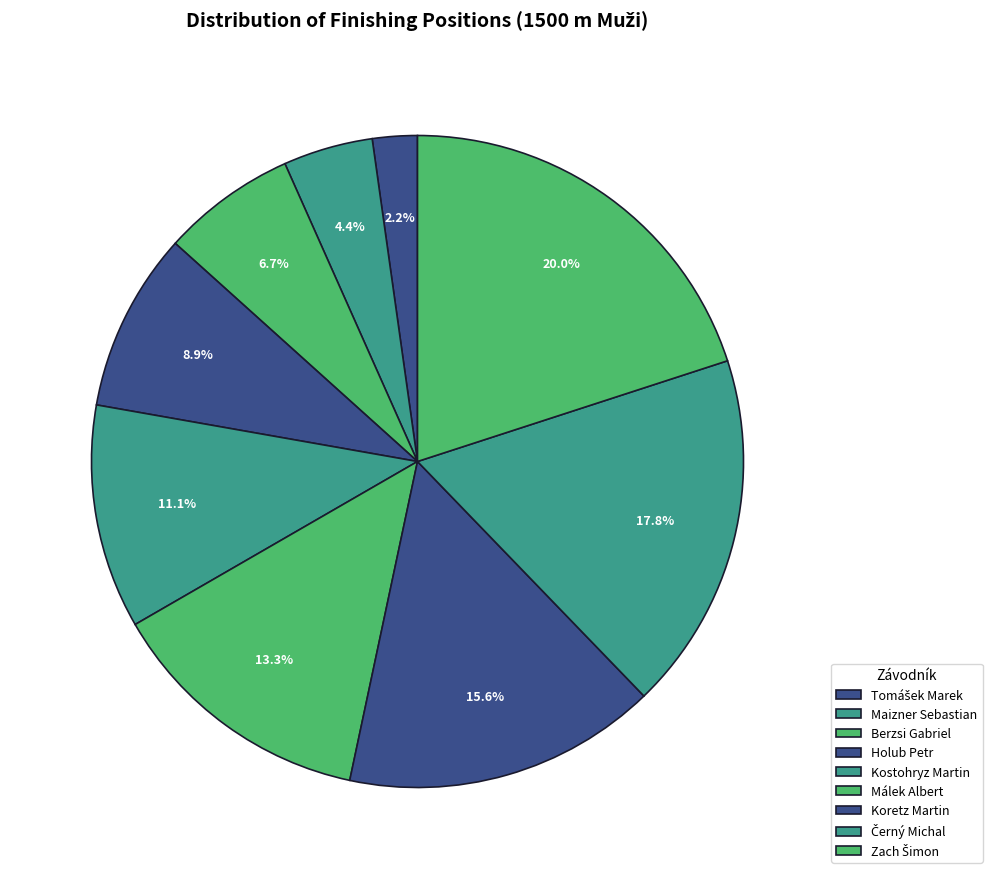

Is it true that Zach Šimon is 30% of the pie?

False